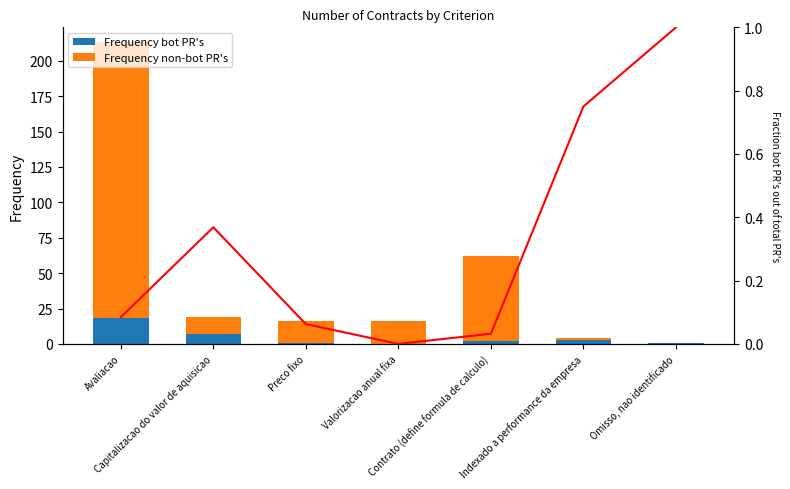

Is it true that Frequency non-bot PR's equals 7.9 at Preco fixo?

False